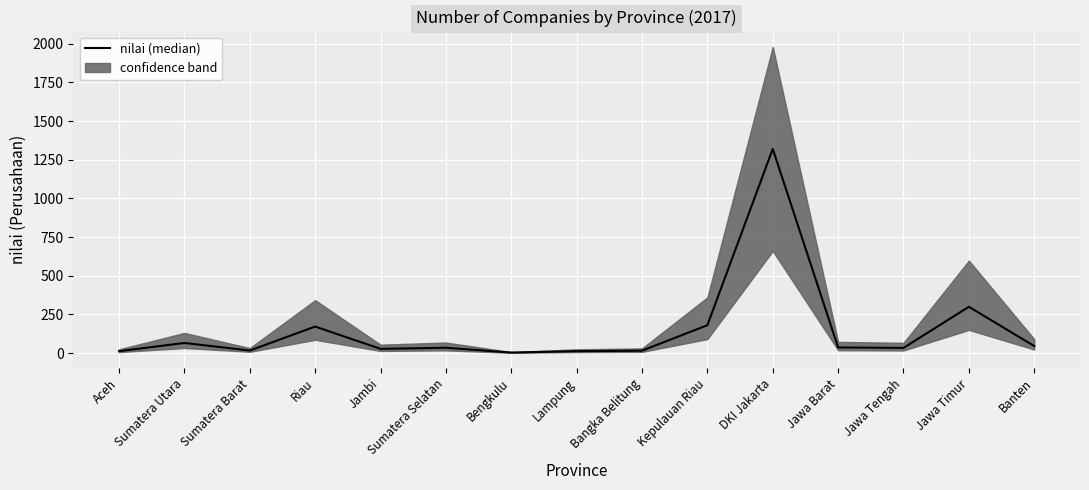

What is the value of the 3rd point from the left?

16